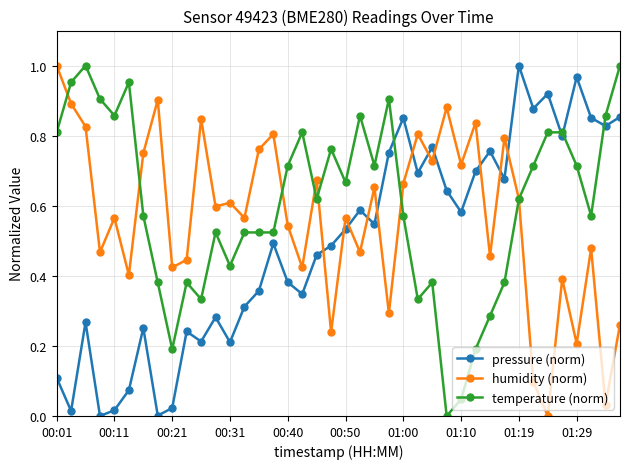

True or false: humidity (norm) and pressure (norm) cross at least once.

True